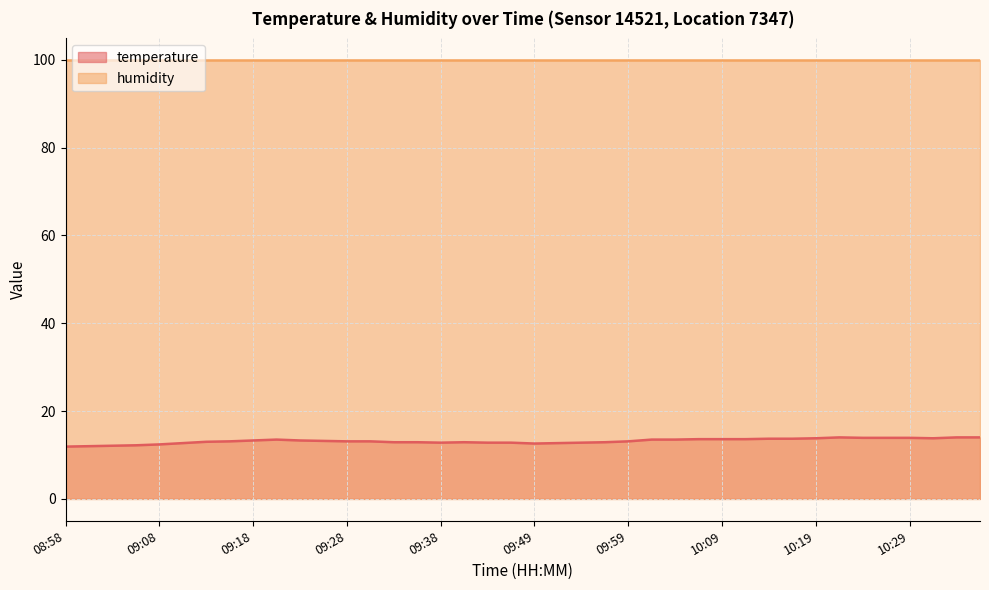

What is the difference between the second highest and second lowest values?

2.0